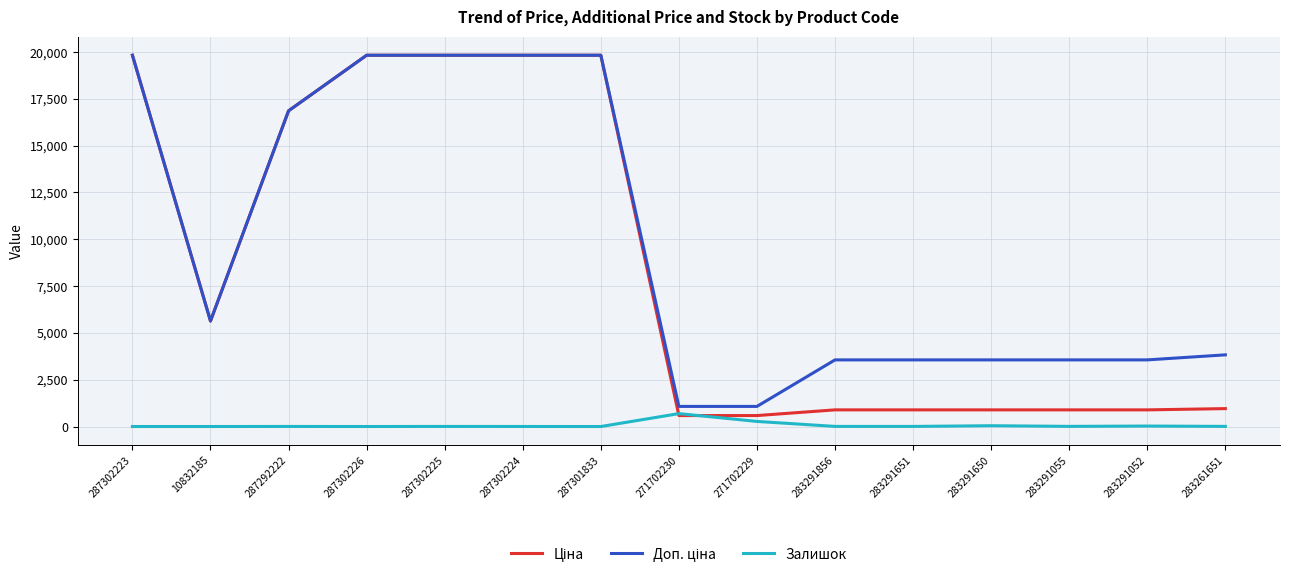

True or false: Доп. ціна and Ціна cross at least once.

False